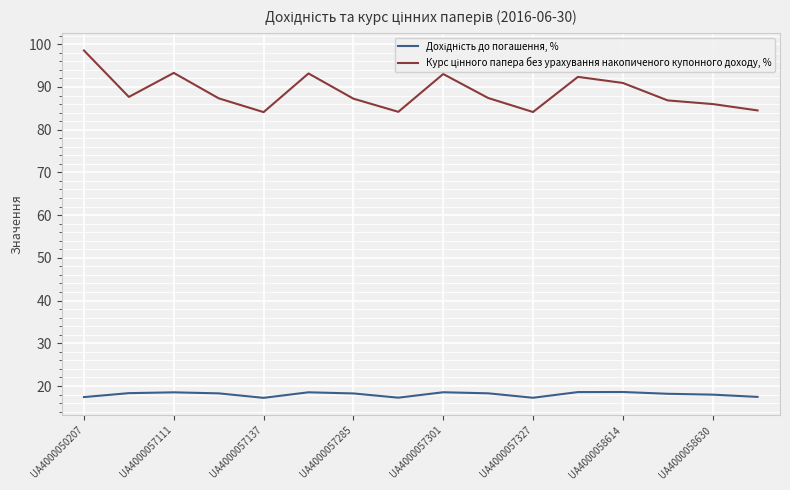

What is the minimum value shown in the chart?

17.2